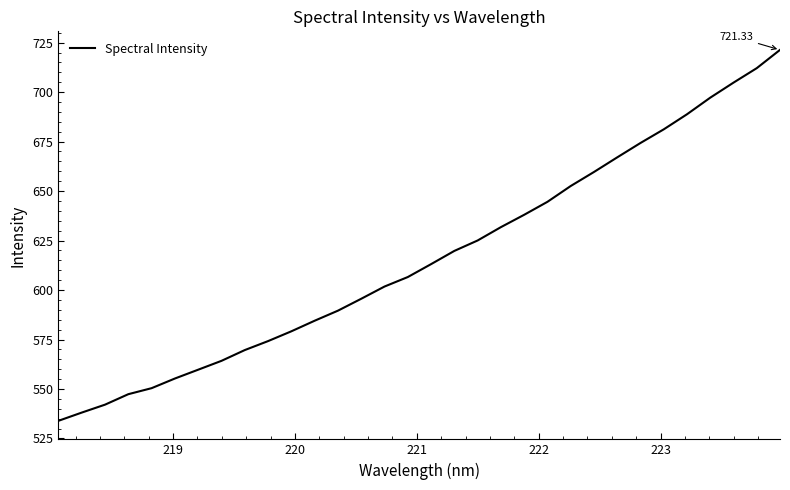

What is the difference between the maximum and minimum values?

187.4